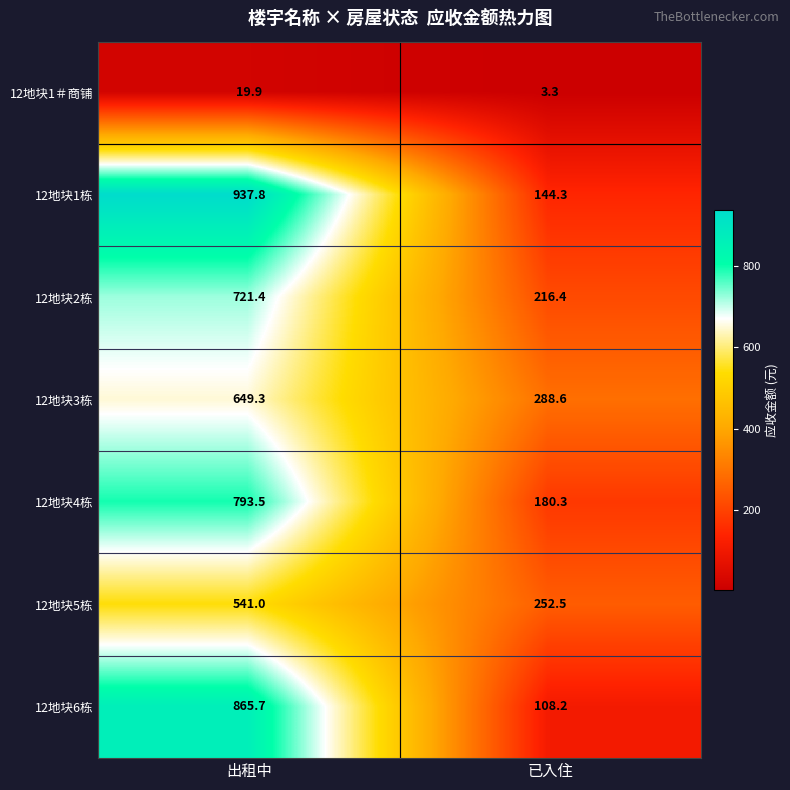

At how many categories does at least one series exceed 774?

1